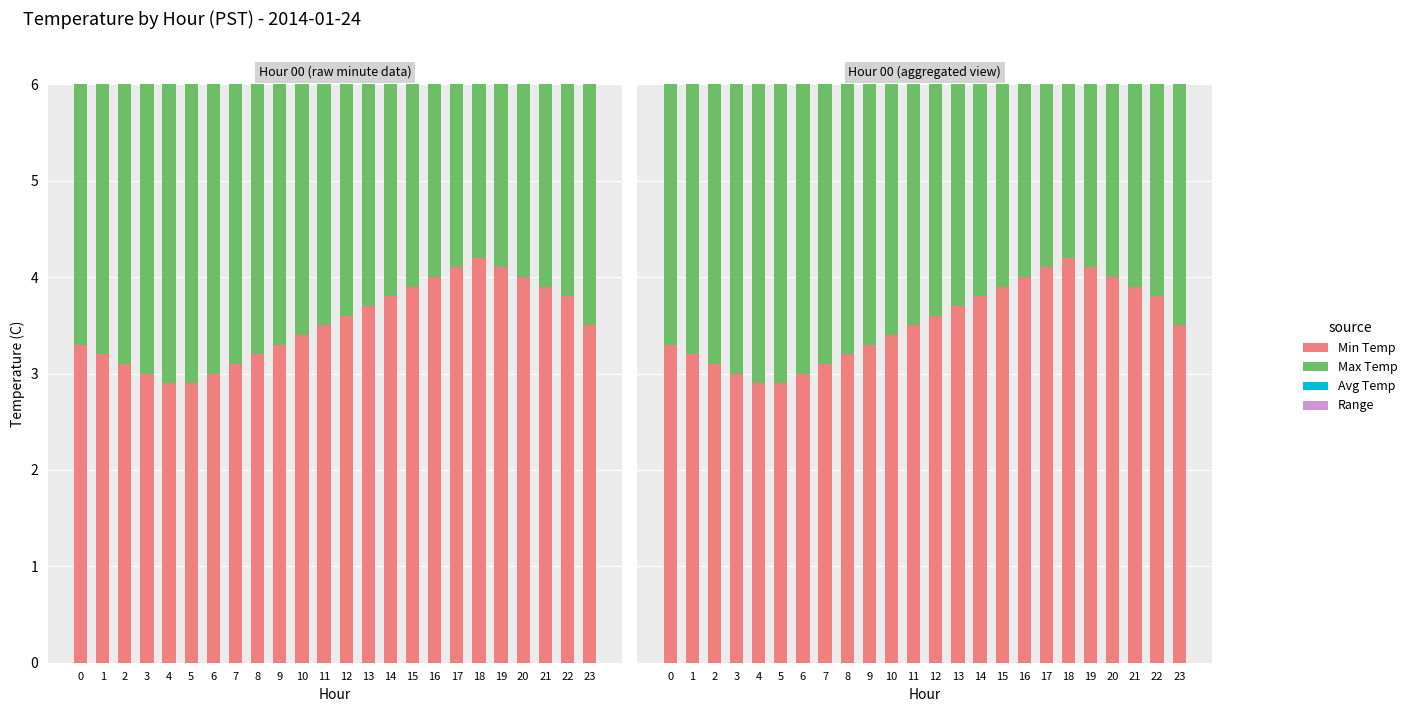

Rank the series at 18 from lowest to highest value.

Range, Min Temp, Avg Temp, Max Temp